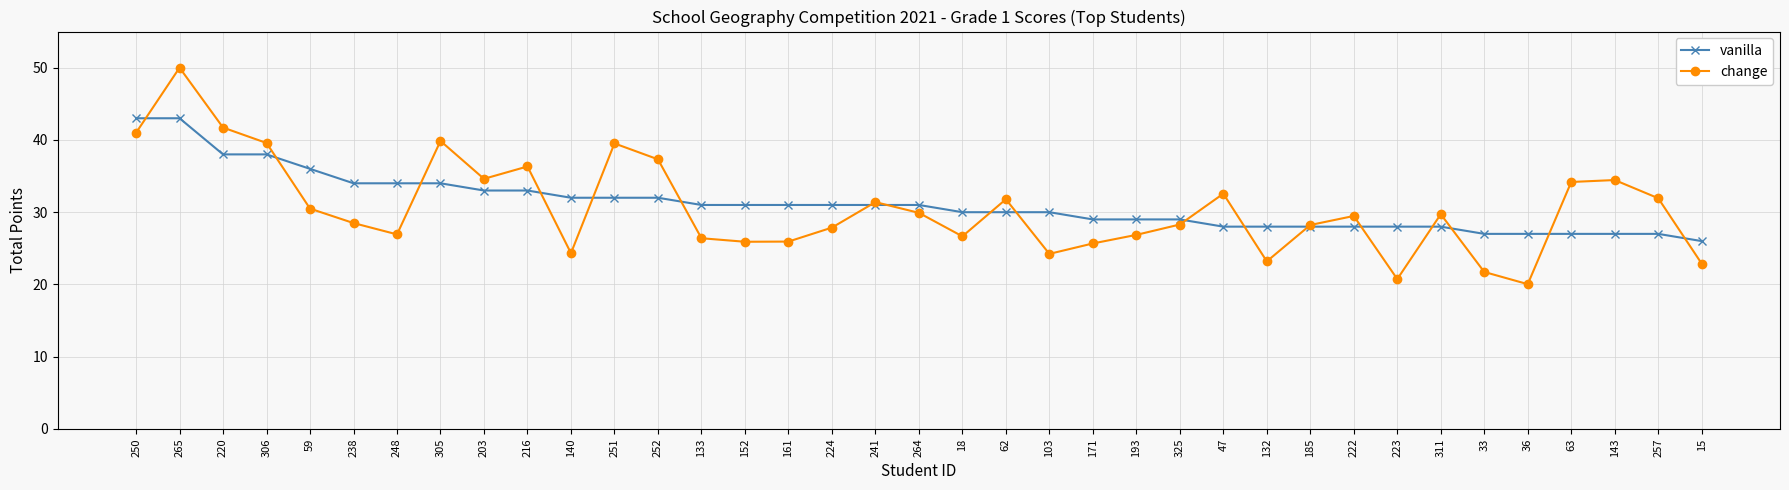

At 257, list the series in order from smallest to largest.

vanilla, change